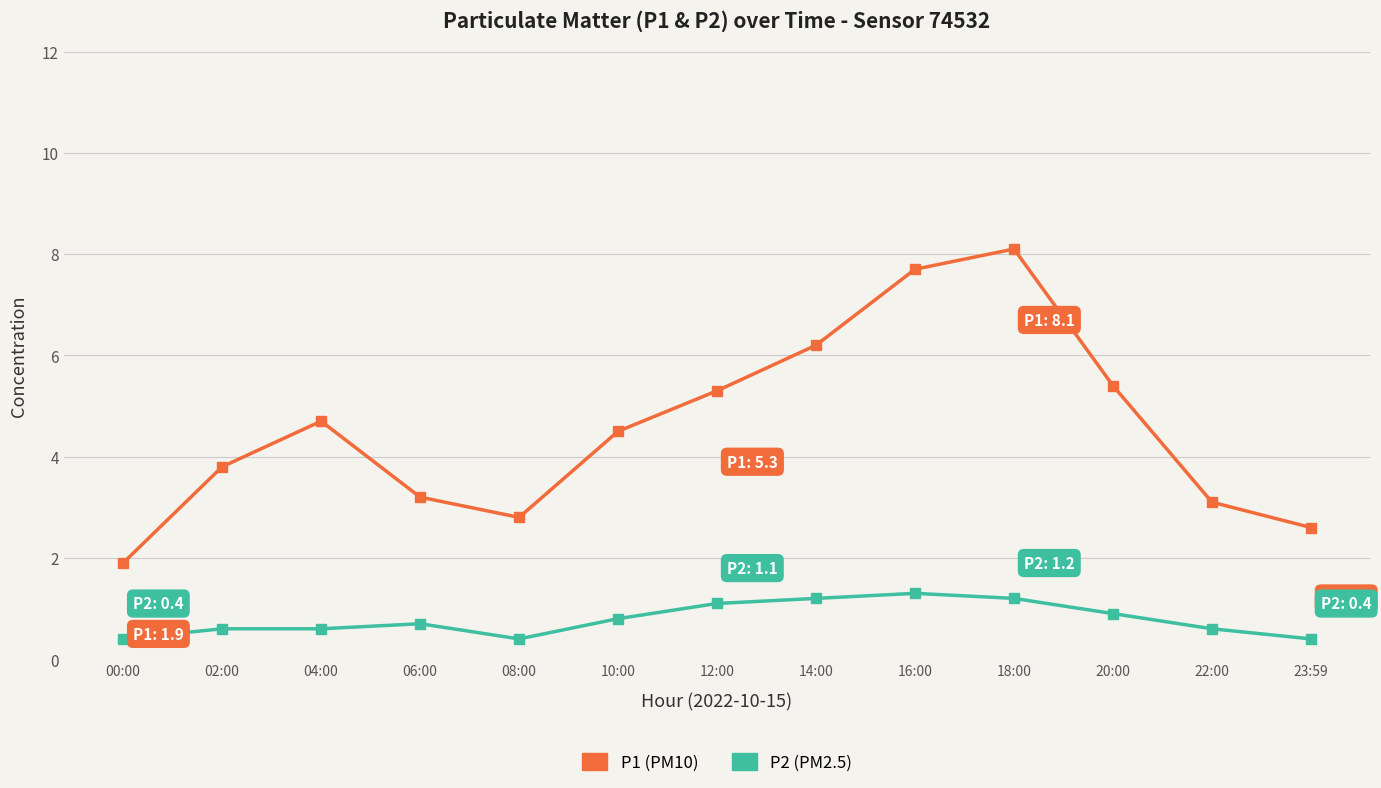

What is the greatest value displayed?

8.1